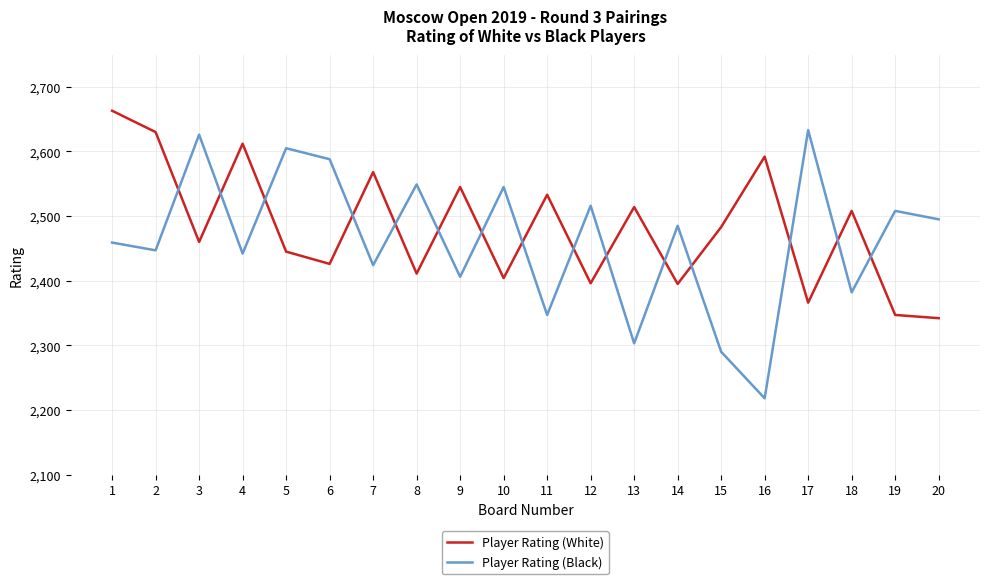

At 1, list the series in order from smallest to largest.

Player Rating (Black), Player Rating (White)